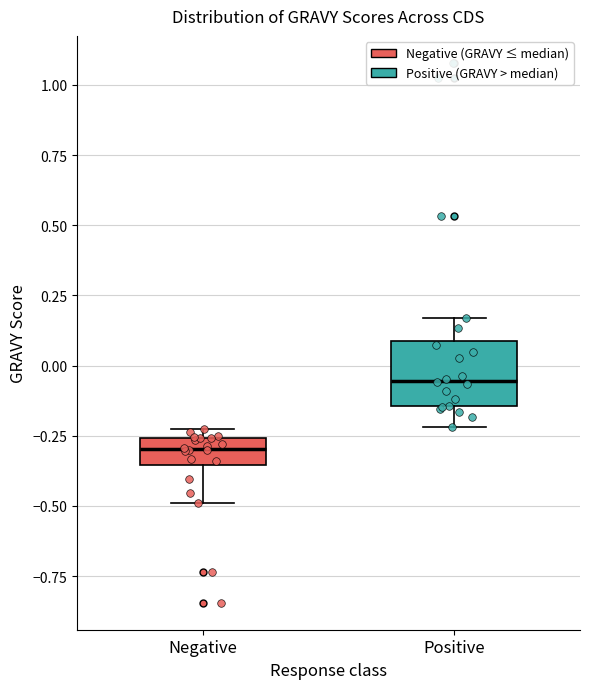

Reading left to right, transcribe this box plot: for each box, give where its median line is, the range the box spans, and where its two whiskers end, as read against the y-axis. The values are not printed on the chart, so give them approximately, as read against the axis.

Negative: median -0.30, box -0.35 to -0.25, whiskers -0.50 to -0.20
Positive: median -0.05, box -0.15 to 0.10, whiskers -0.20 to 0.15